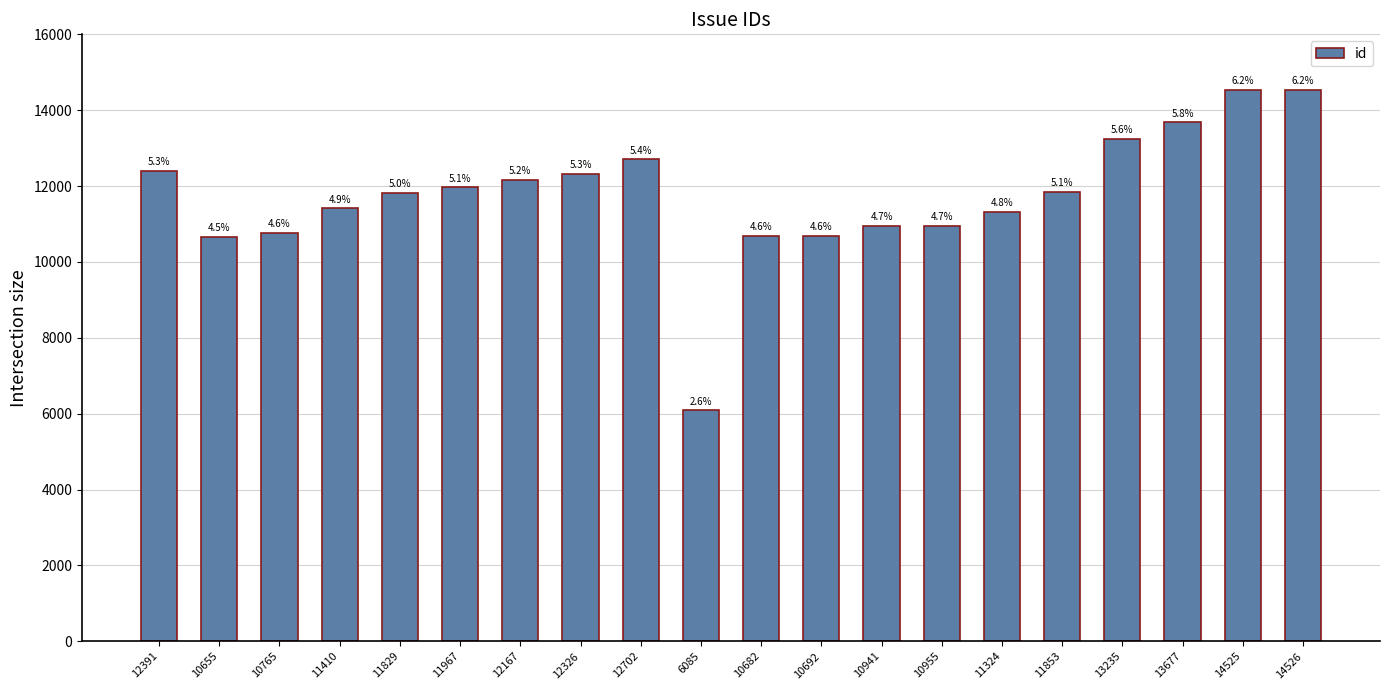

Rank the categories by value from lowest to highest.

6085, 10655, 10682, 10692, 10765, 10941, 10955, 11324, 11410, 11829, 11853, 11967, 12167, 12326, 12391, 12702, 13235, 13677, 14525, 14526